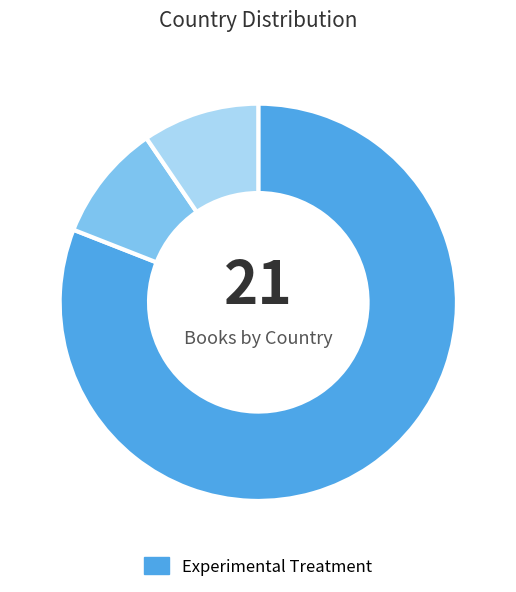

Does any single category account for the majority?

Yes